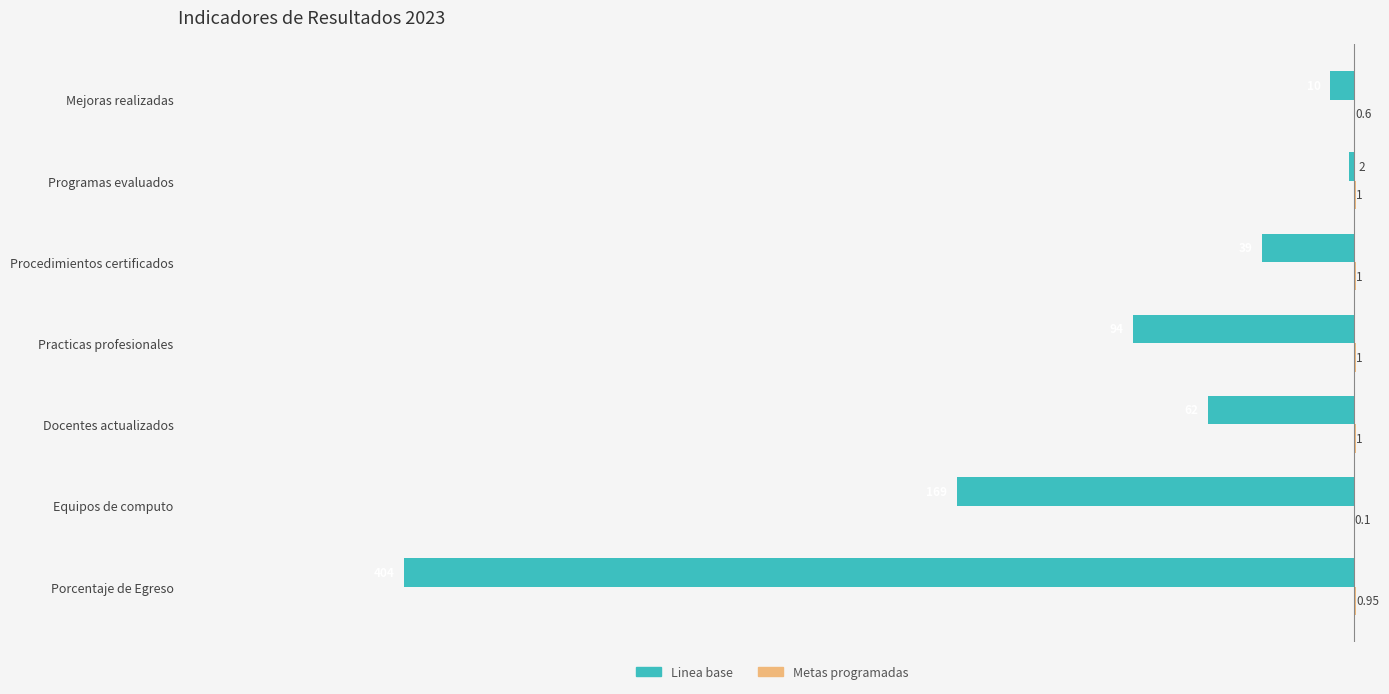

What is the maximum value shown in the chart?

1.0